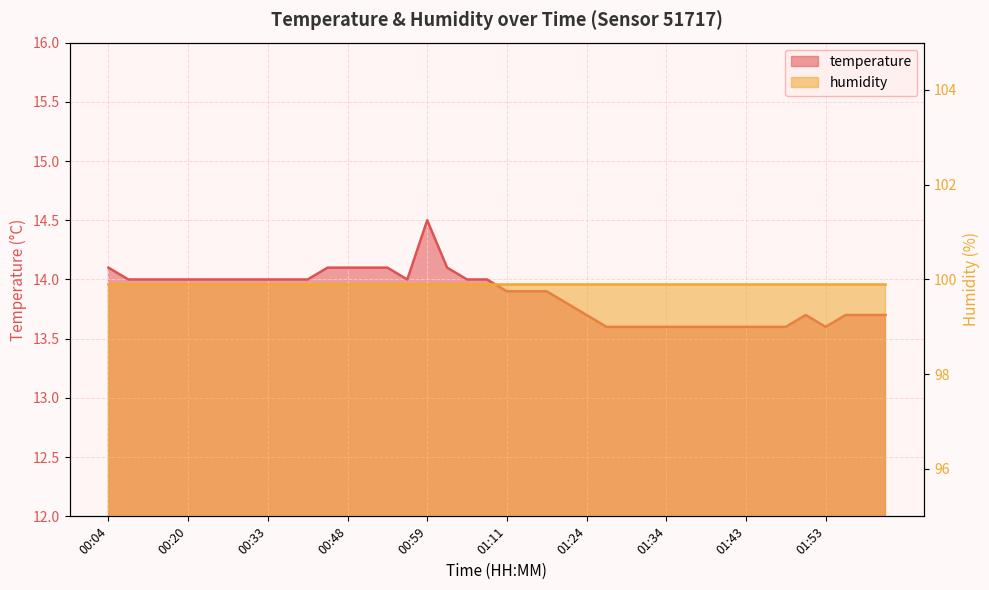

How many data points does each series have?

40